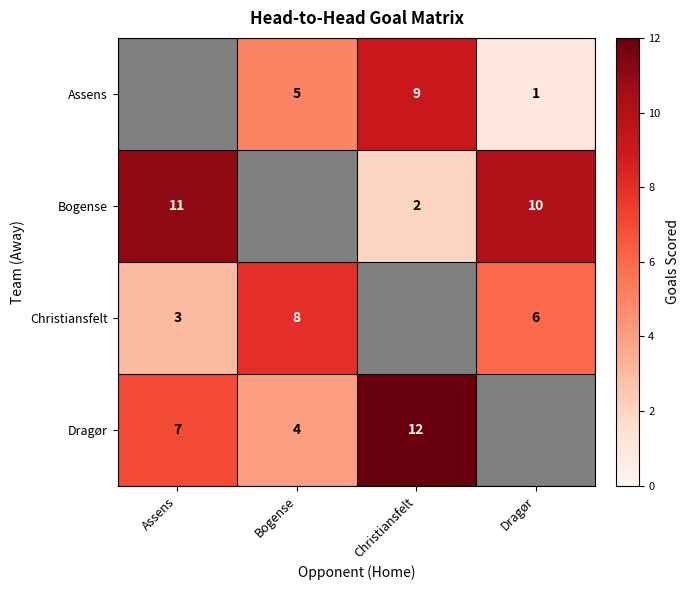

The Christiansfelt series shows 6 at Dragør. True or false?

True